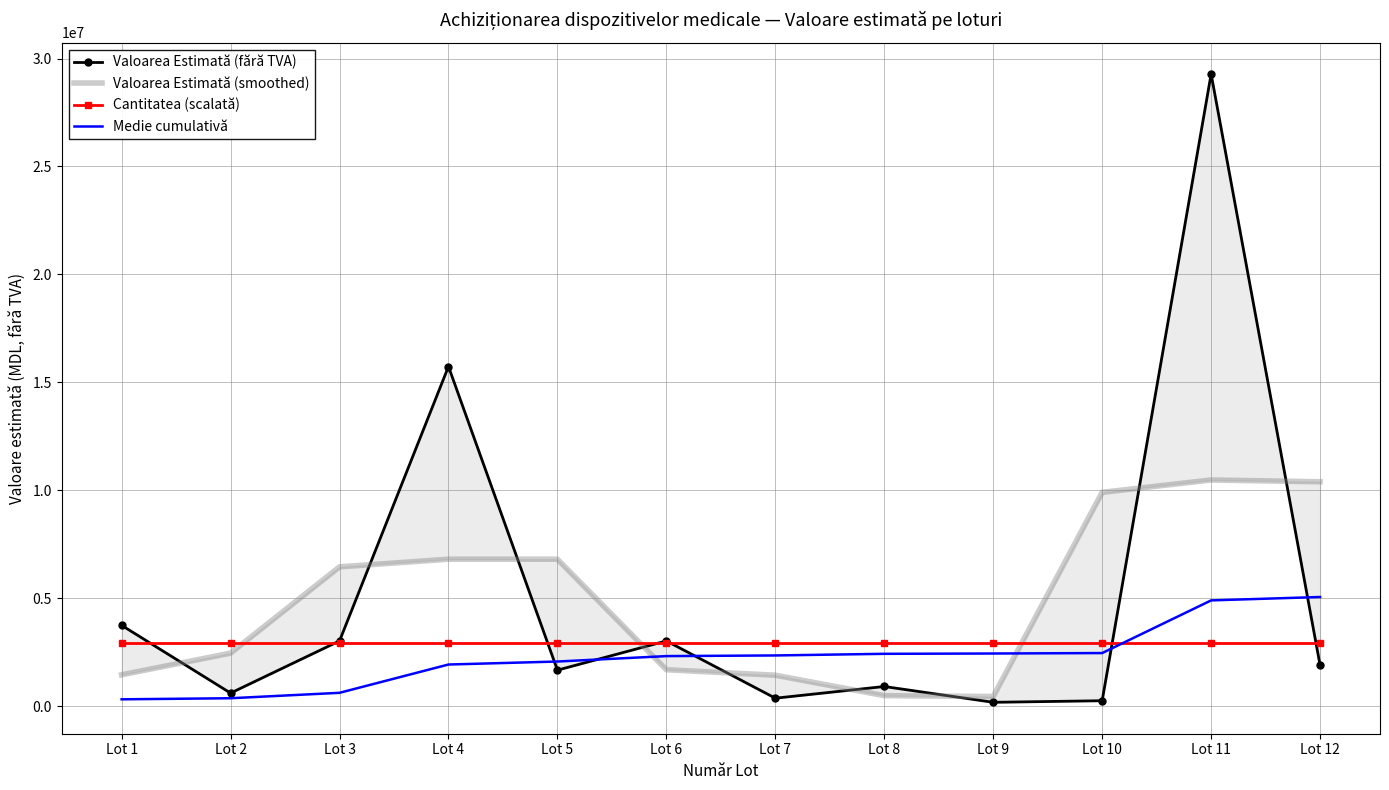

Read the Medie cumulativă value at Lot 3.

613064.8